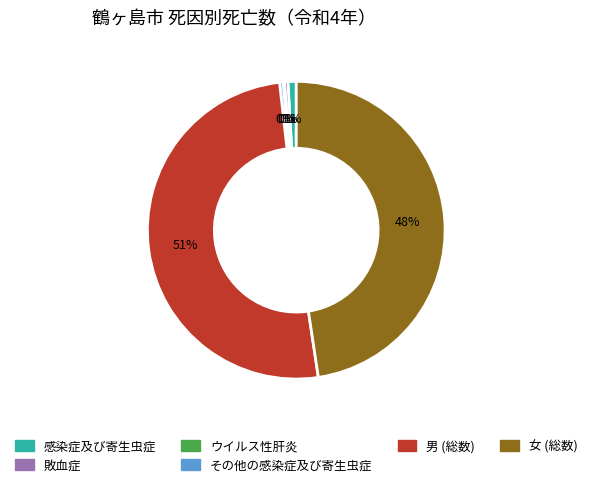

To the nearest percent, what is the average slice percentage?

17%